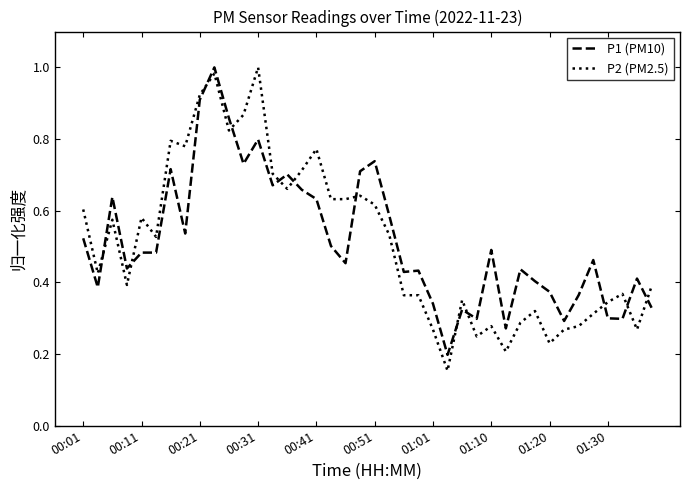

Which series ends up on top after the final intersection of P1 (PM10) and P2 (PM2.5)?

P2 (PM2.5)